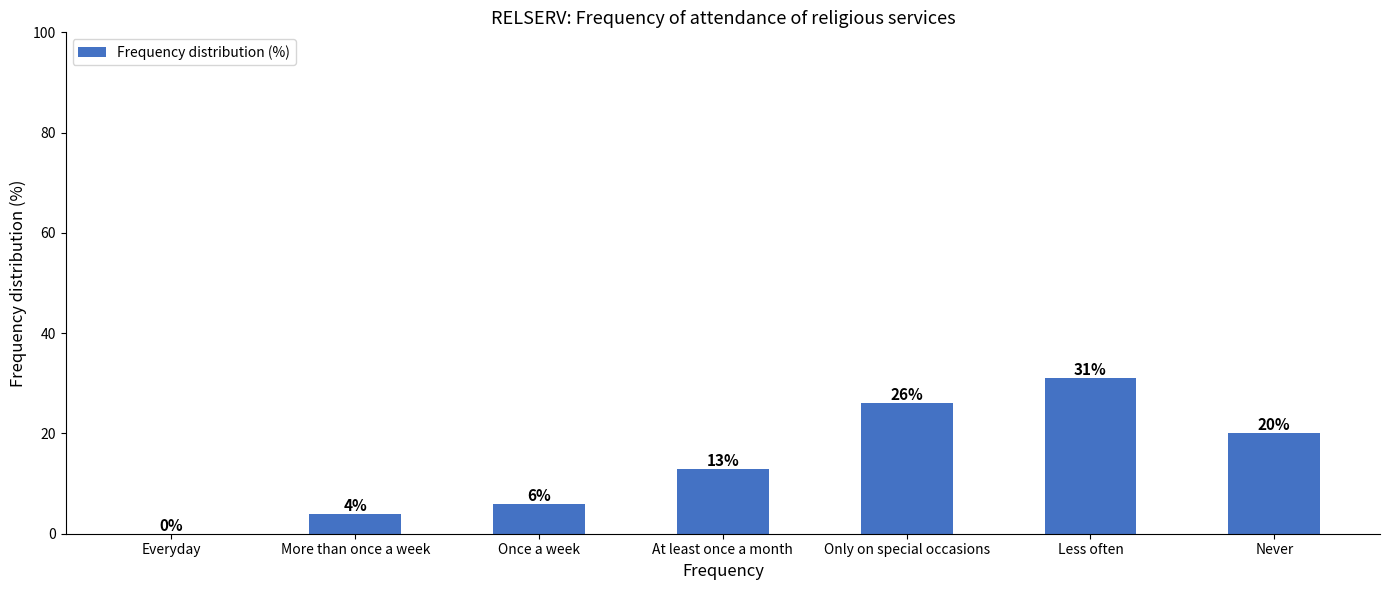

What is the maximum value shown in the chart?

31